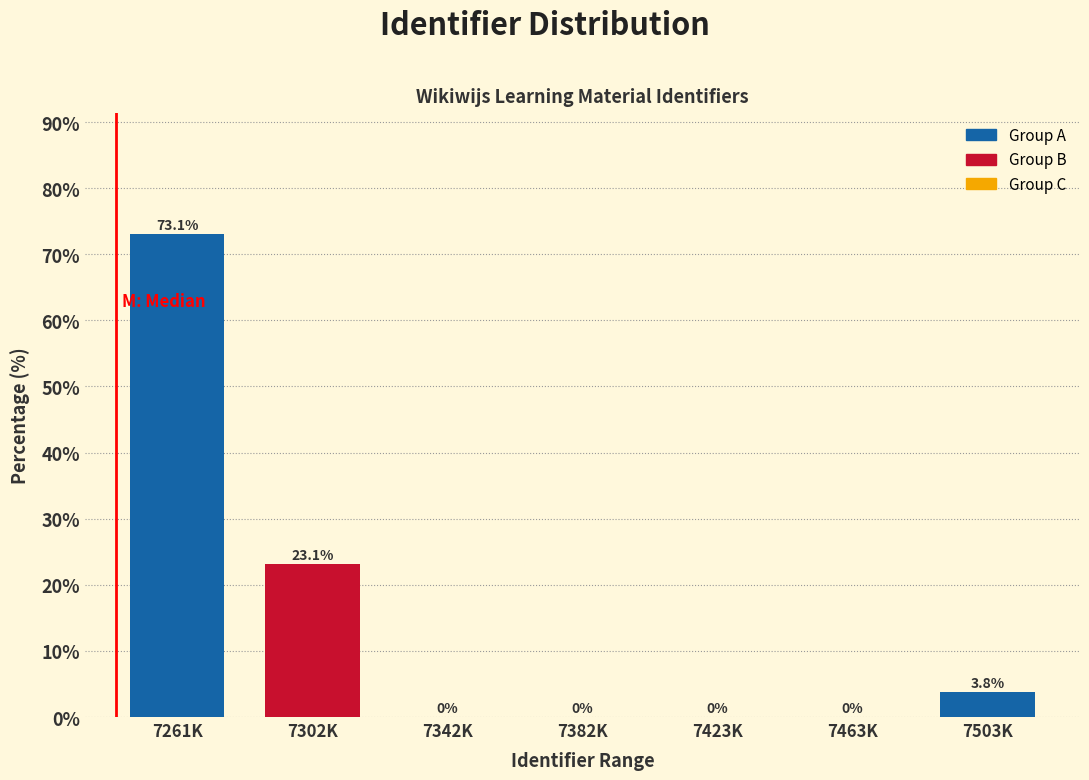

Reading left to right, what are all the values shown in this chart?

7261K=73.1	7302K=23.1	7342K=0.0	7382K=0.0	7423K=0.0	7463K=0.0	7503K=3.8